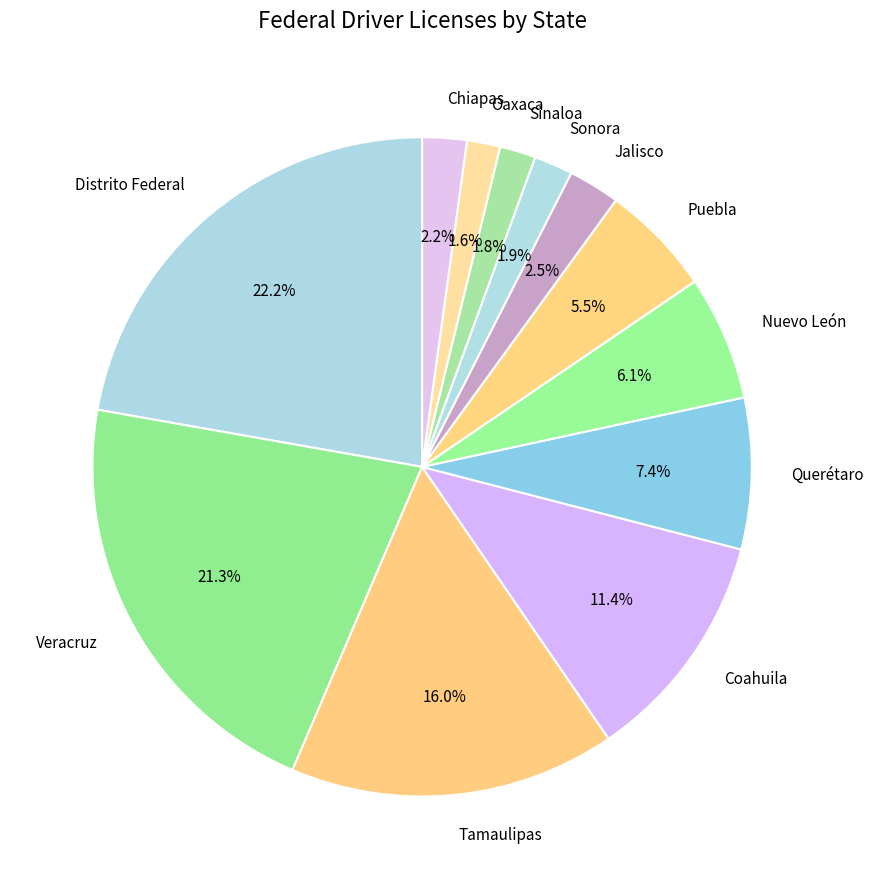

Does Querétaro account for over 50% of the chart?

No